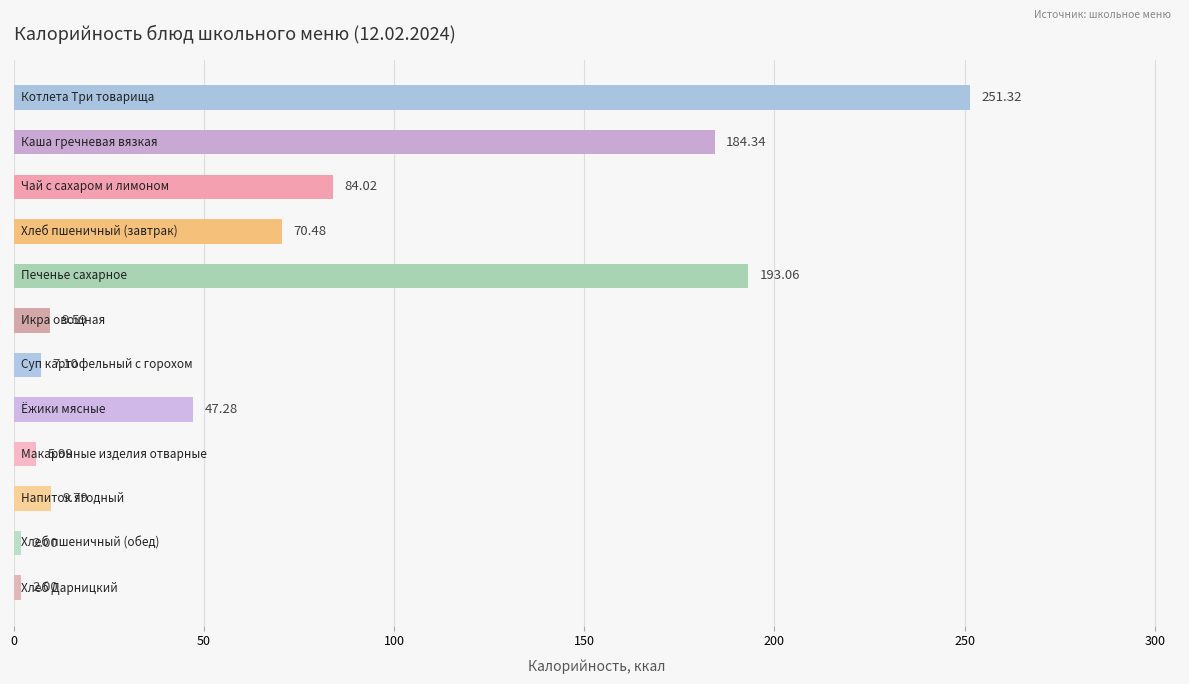

What is the difference between the second highest and minimum values?

191.1